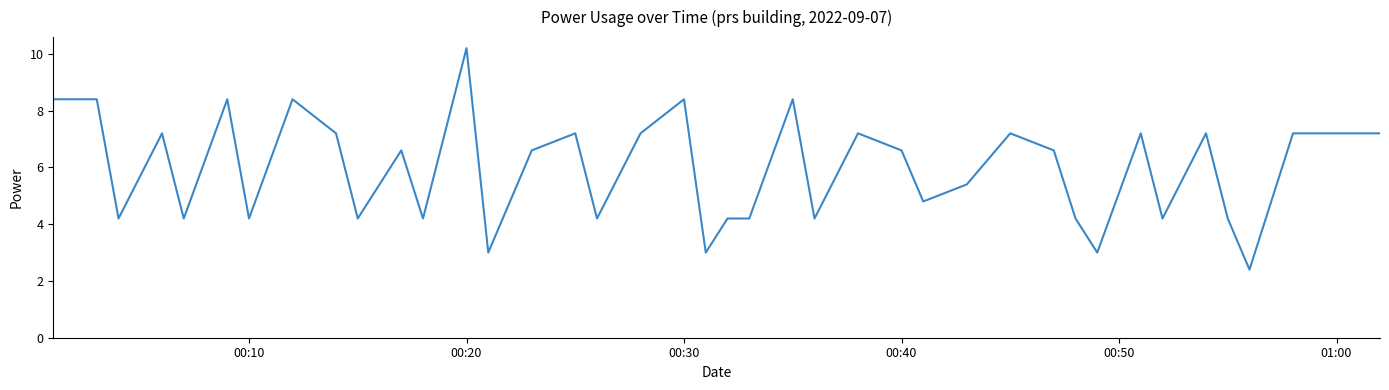

Does the chart display data point markers on the line(s)?

No